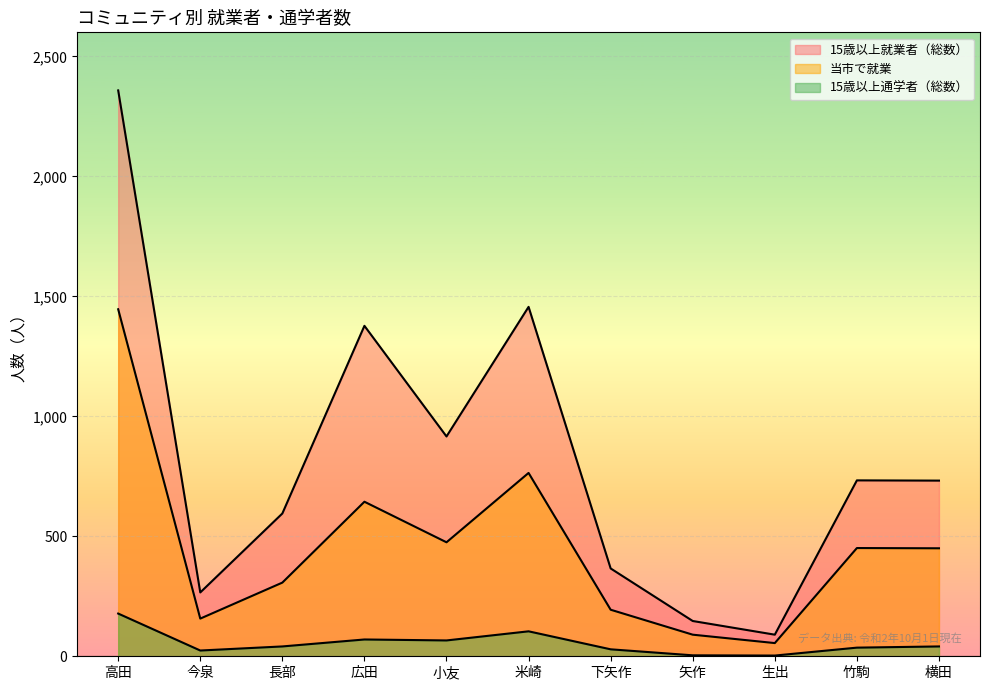

Does the chart display data point markers on the line(s)?

No